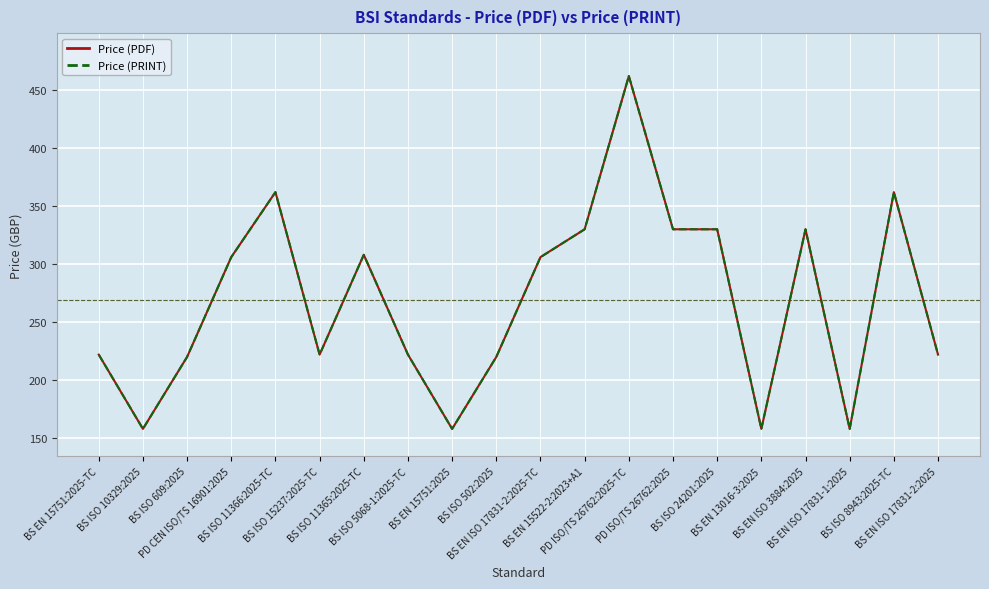

Reading right to left, what are all the values shown in this chart?

Price (PDF): BS EN ISO 17831-2:2025=222	BS ISO 8943:2025-TC=362	BS EN ISO 17831-1:2025=158	BS EN ISO 3884:2025=330	BS EN 13016-3:2025=158	BS ISO 24201:2025=330	PD ISO/TS 26762:2025=330	PD ISO/TS 26762:2025-TC=462	BS EN 15522-2:2023+A1=330	BS EN ISO 17831-2:2025-TC=306	BS ISO 502:2025=220	BS EN 15751:2025=158	BS ISO 5068-1:2025-TC=222	BS ISO 11365:2025-TC=308	BS ISO 15237:2025-TC=222	BS ISO 11366:2025-TC=362	PD CEN ISO/TS 16901:2025=306	BS ISO 609:2025=220	BS ISO 10329:2025=158	BS EN 15751:2025-TC=222
Price (PRINT): BS EN ISO 17831-2:2025=222	BS ISO 8943:2025-TC=362	BS EN ISO 17831-1:2025=158	BS EN ISO 3884:2025=330	BS EN 13016-3:2025=158	BS ISO 24201:2025=330	PD ISO/TS 26762:2025=330	PD ISO/TS 26762:2025-TC=462	BS EN 15522-2:2023+A1=330	BS EN ISO 17831-2:2025-TC=306	BS ISO 502:2025=220	BS EN 15751:2025=158	BS ISO 5068-1:2025-TC=222	BS ISO 11365:2025-TC=308	BS ISO 15237:2025-TC=222	BS ISO 11366:2025-TC=362	PD CEN ISO/TS 16901:2025=306	BS ISO 609:2025=220	BS ISO 10329:2025=158	BS EN 15751:2025-TC=222